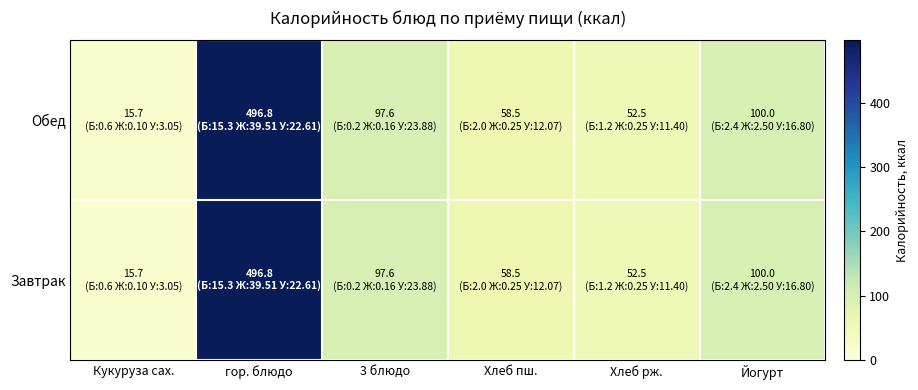

Which category has the lowest value across all series?

Кукуруза сах.